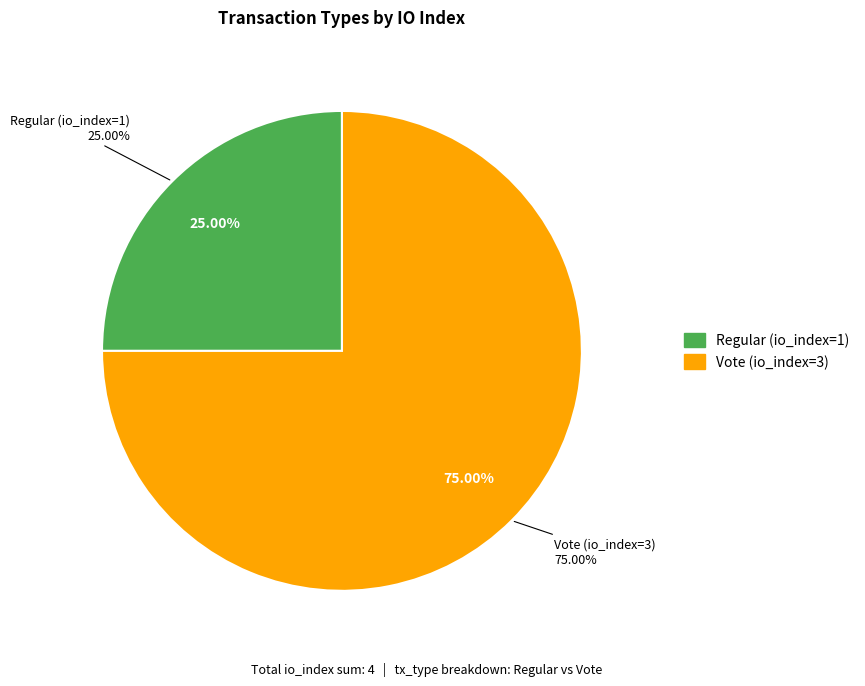

What is the largest slice in the pie chart?

Vote (io_index=3)